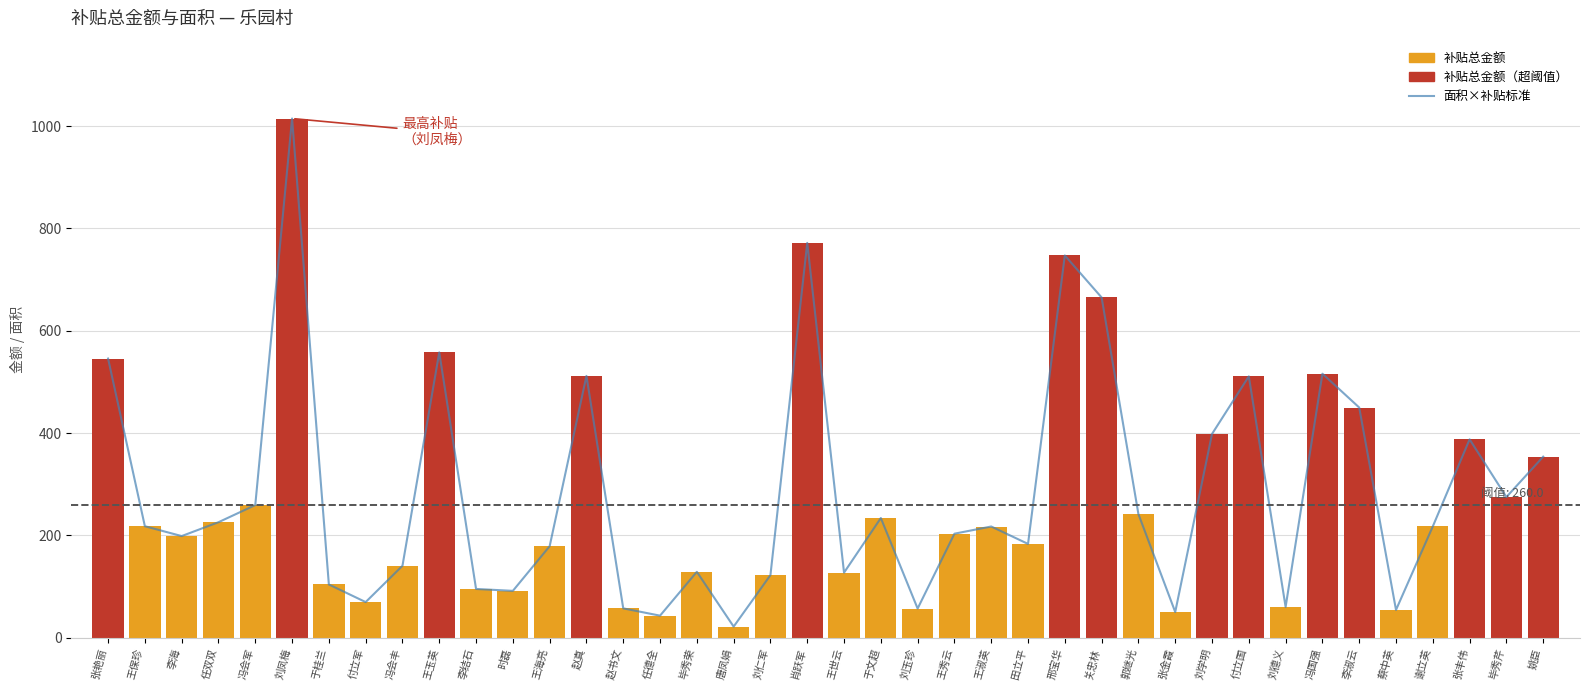

Rank the categories by value from highest to lowest.

刘凤梅, 肖跃军, 邢宝华, 关忠林, 王玉英, 张艳丽, 冯国强, 赵真, 付立国, 李淑云, 刘学明, 张丰伟, 姚臣, 毕秀芹, 冯会军, 郭继光, 于文超, 任双双, 王保珍, 谢立英, 王淑英, 王秀云, 李海, 田立平, 王海亮, 冯会丰, 毕秀荣, 王世云, 刘仁军, 于桂兰, 李结石, 时磊, 付立军, 刘德义, 赵书文, 刘玉珍, 蔡中英, 张金霞, 任德全, 唐凤娟